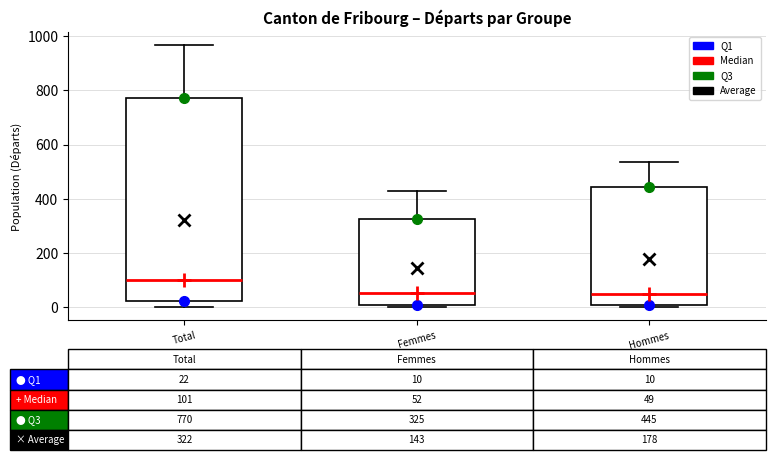

Which box has the highest median line?

Total